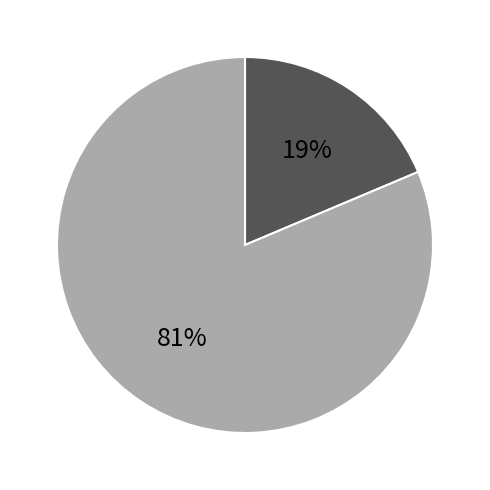

To the nearest percent, what is the average slice percentage?

50%